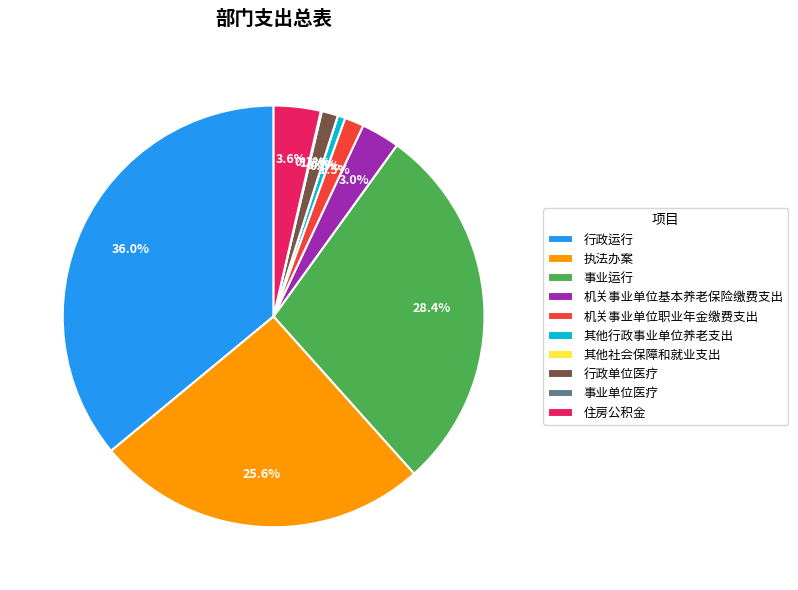

Which slice is the largest?

行政运行